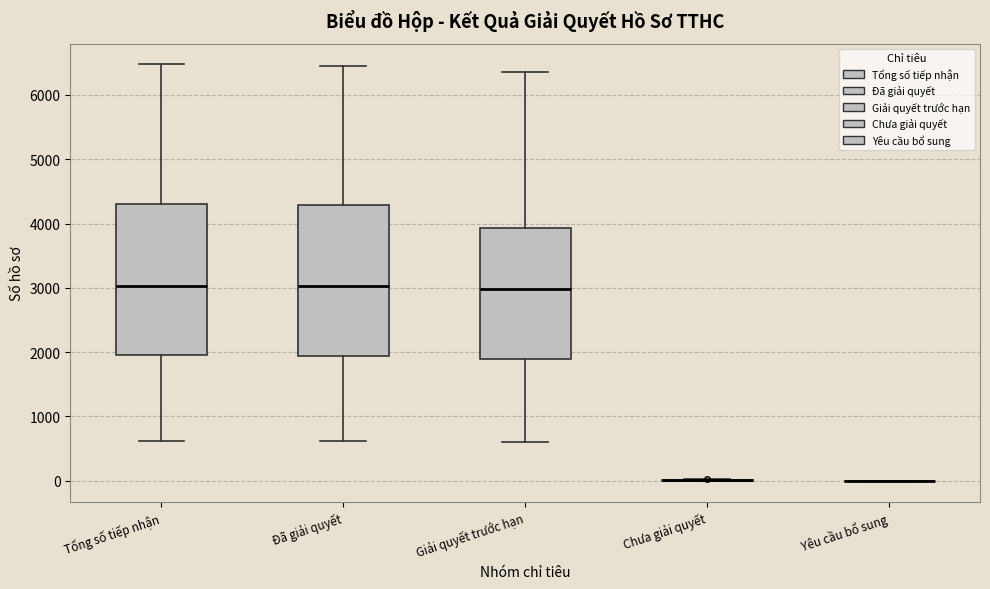

Reading left to right, transcribe this box plot: for each box, give where its median line is, the range the box spans, and where its two whiskers end, as read against the y-axis. The values are not printed on the chart, so give them approximately, as read against the axis.

Tổng số tiếp nhận: median 3000, box 2000 to 4300, whiskers 600 to 6500
Đã giải quyết: median 3000, box 1900 to 4300, whiskers 600 to 6500
Giải quyết trước hạn: median 3000, box 1900 to 3900, whiskers 600 to 6400
Chưa giải quyết: box collapsed to a line at 0, whiskers 0 to 0
Yêu cầu bổ sung: box collapsed to a line at 0, whiskers 0 to 0